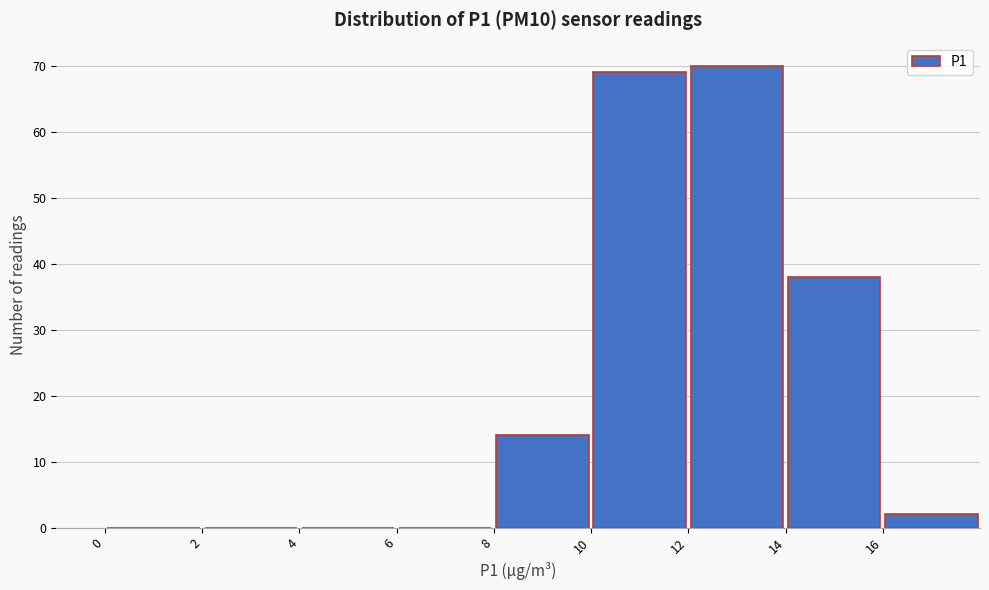

Which range on the x-axis has the tallest bar?

12 to 14